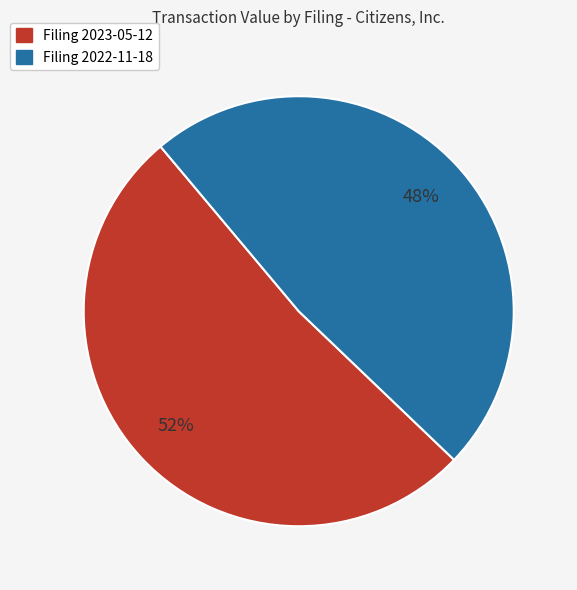

Does any single category account for the majority?

Yes